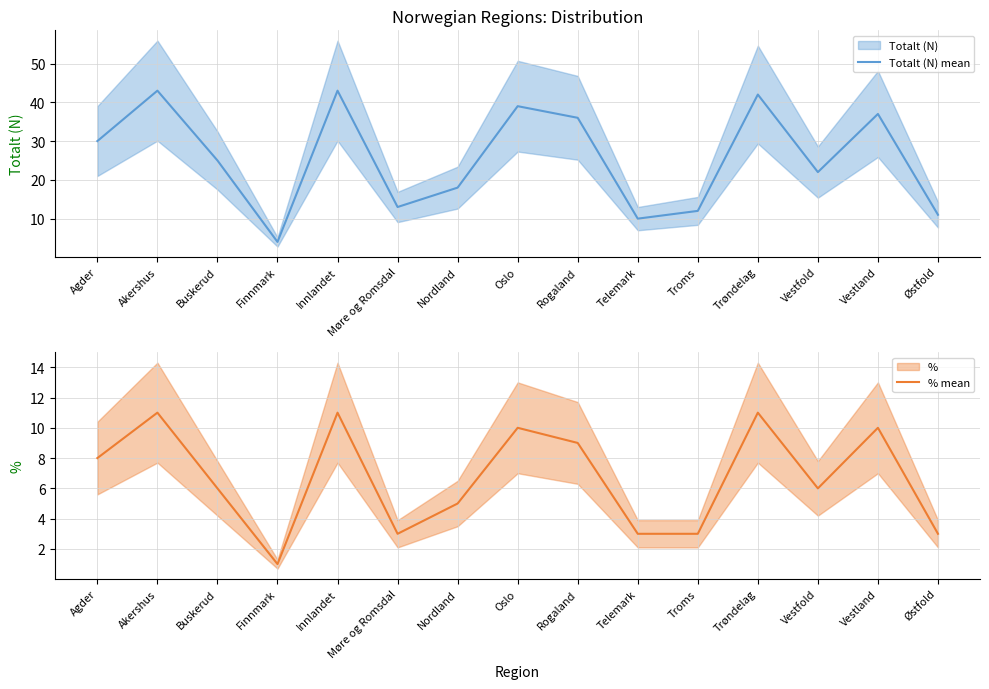

True or false: Totalt (N) mean and % mean cross at least once.

False